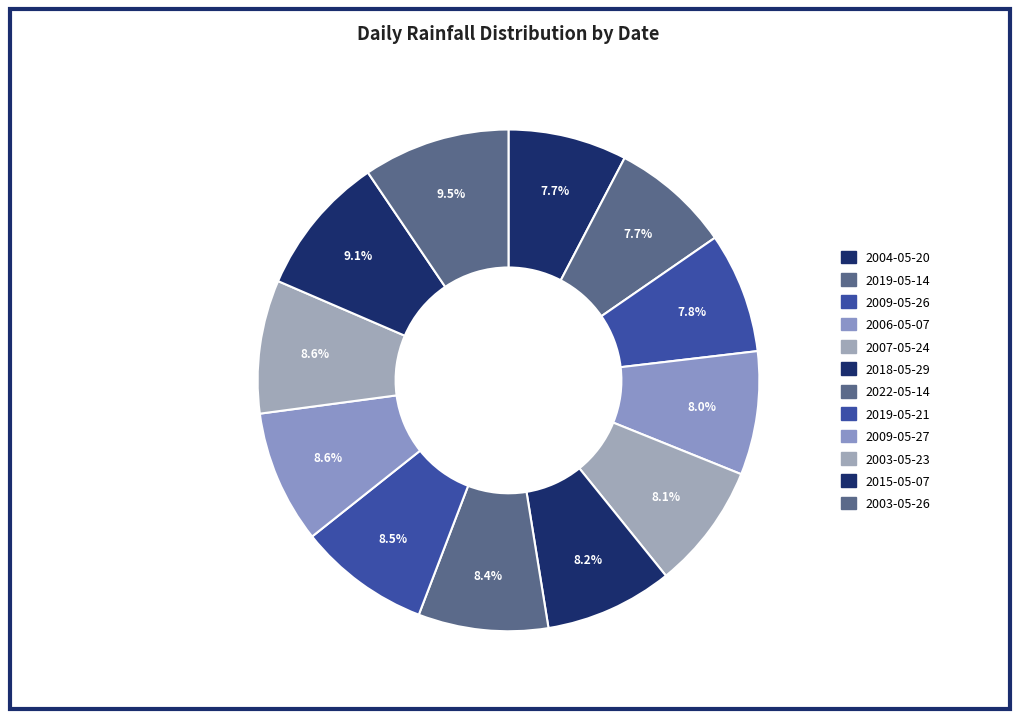

Is there a majority slice in this chart?

No